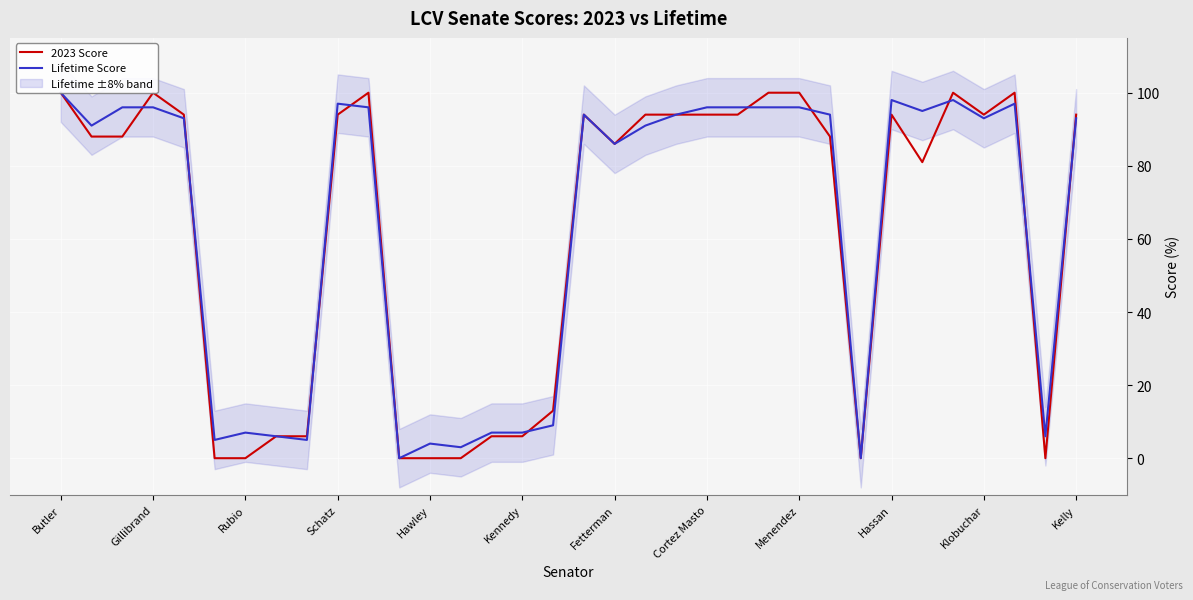

True or false: Lifetime Score has a value of 41 at 22.

False